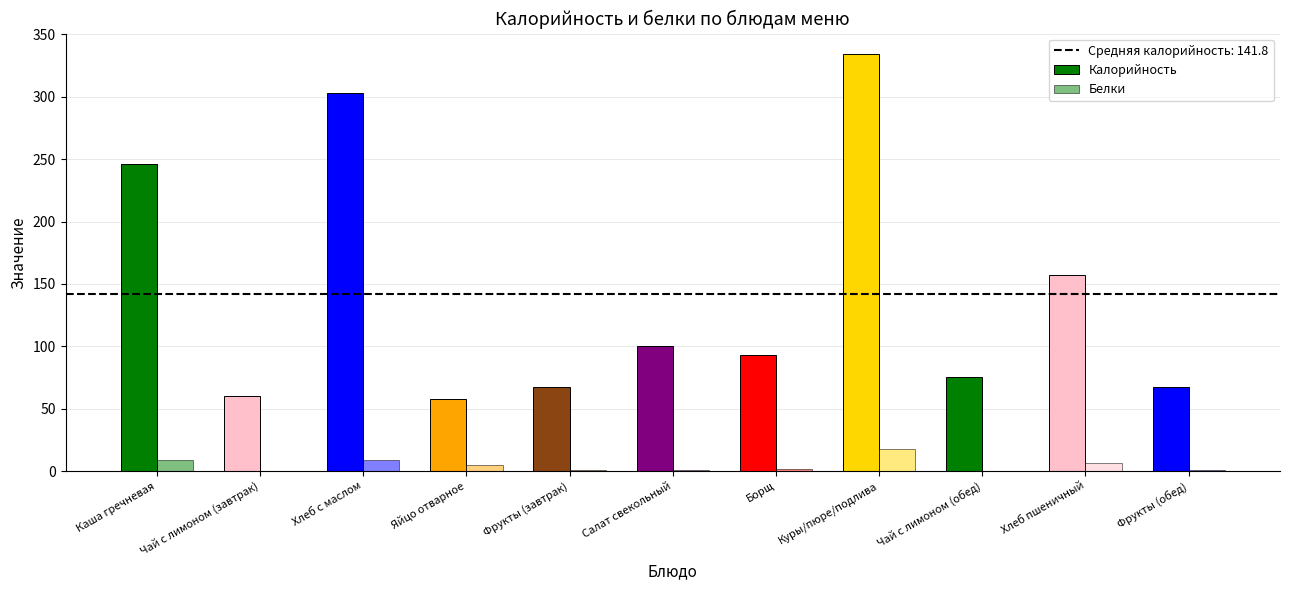

Reading left to right, what are all the values shown in this chart?

Калорийность: 246.0	60.0	303.0	58.0	67.0	100.0	93.0	334.0	75.0	157.0	67.0
Белки: 8.6	0.2	8.6	5.1	0.6	1.0	2.0	17.9	0.2	6.8	0.6